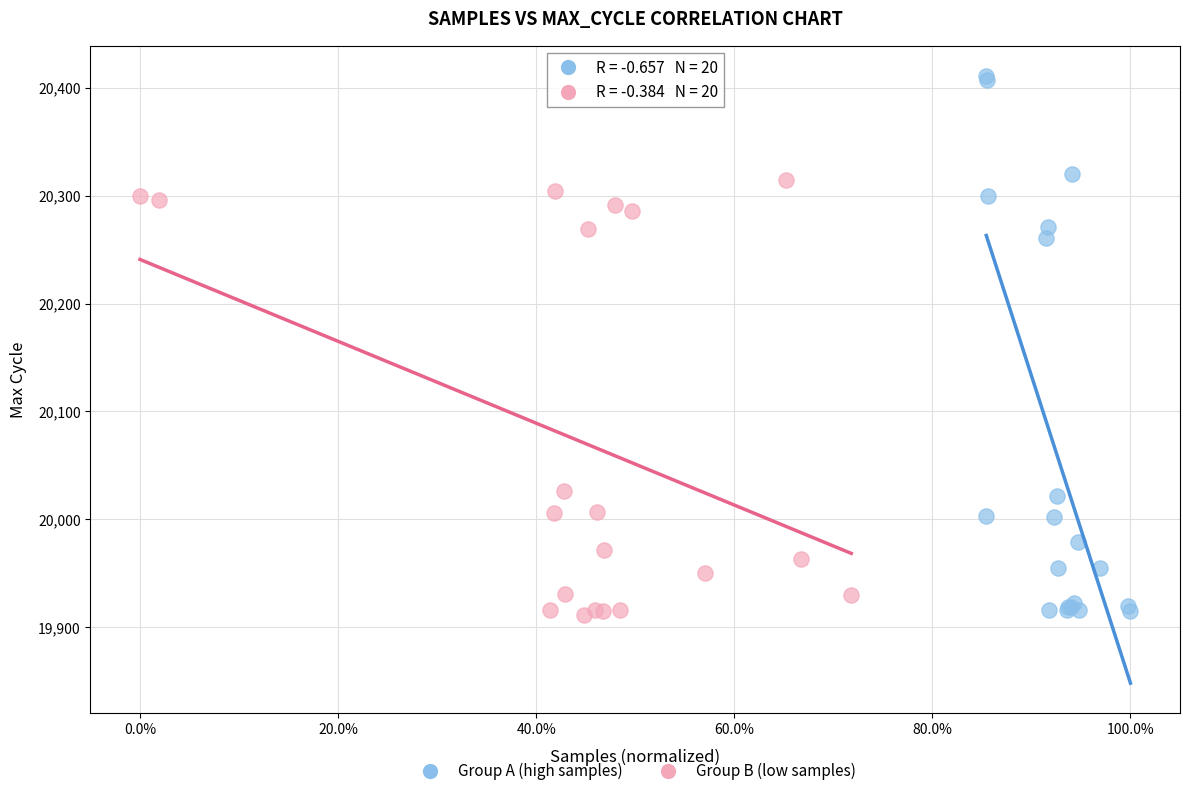

Which series reaches the maximum Y coordinate?

Group A (high samples)